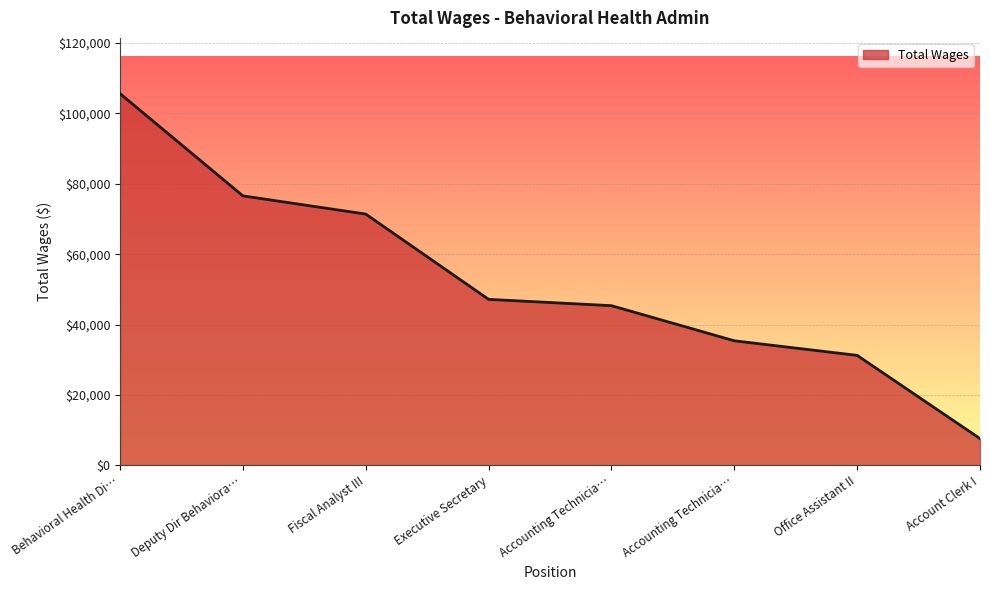

How many lines are shown in the chart?

1